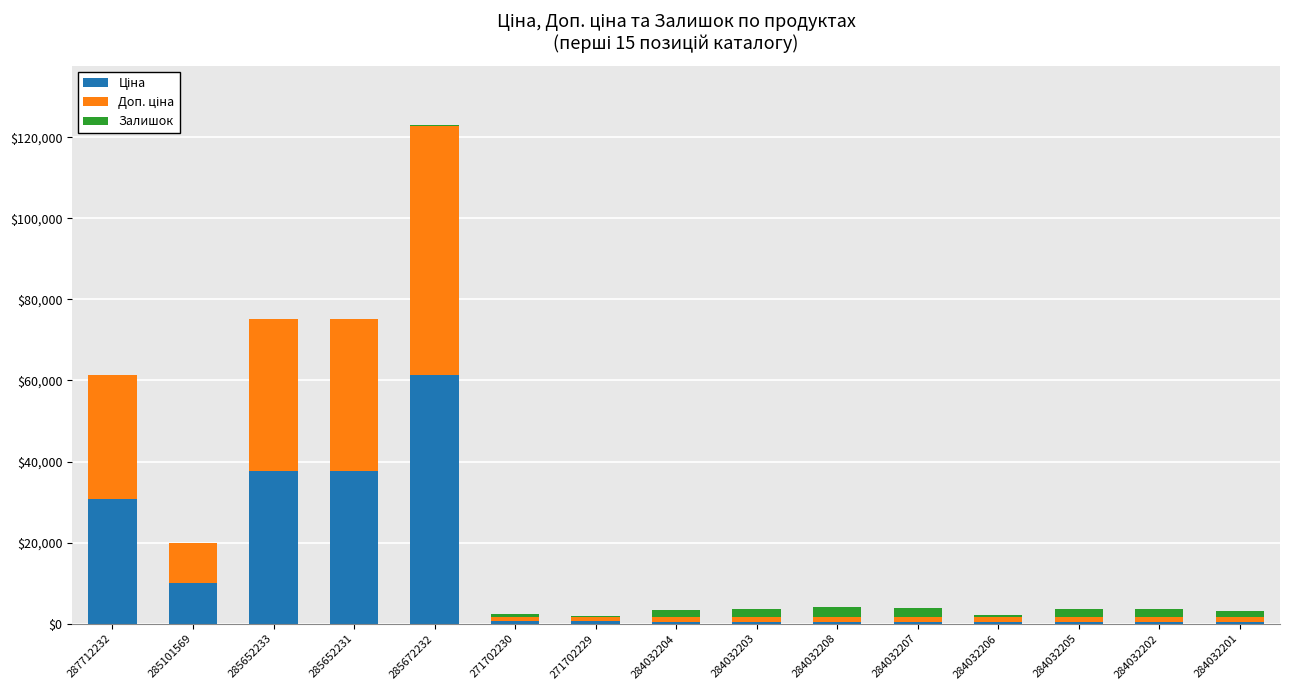

At which category is the sum across all series the highest?

285672232